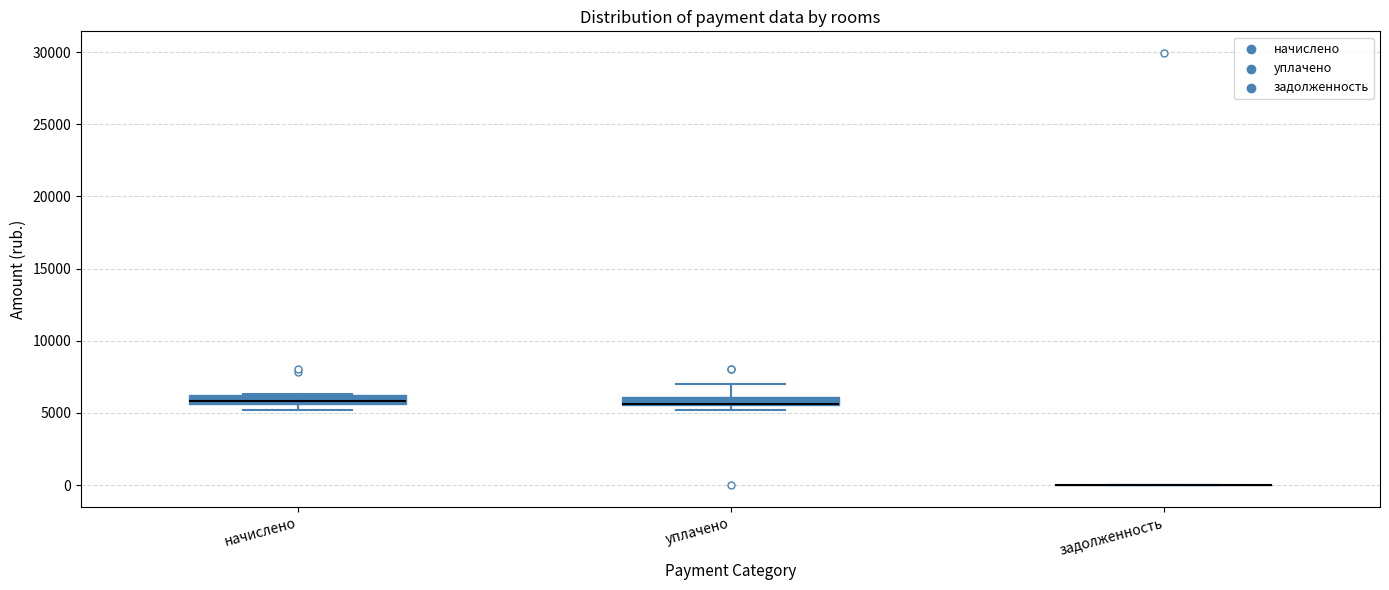

Where is the upper edge of the box for начислено on the y-axis? The values are not printed on the chart, so give them approximately, as read against the axis.

6000